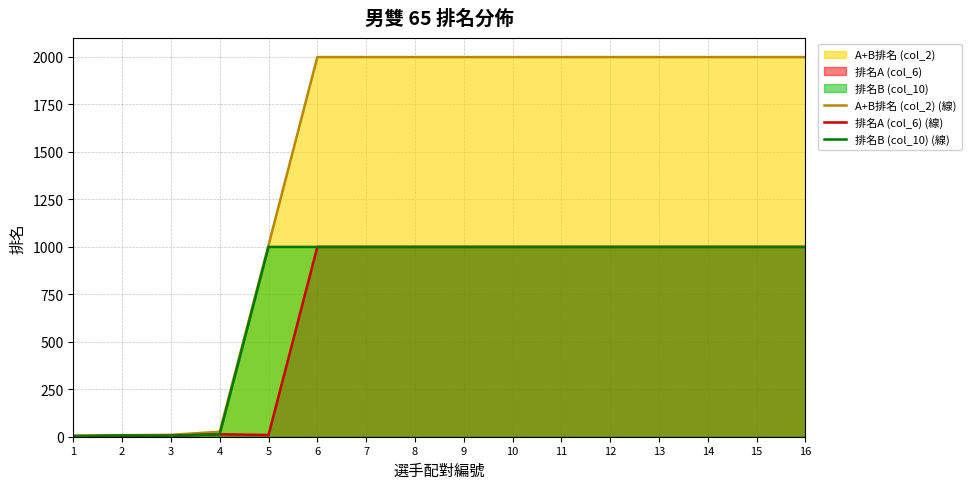

How many lines are shown in the chart?

3